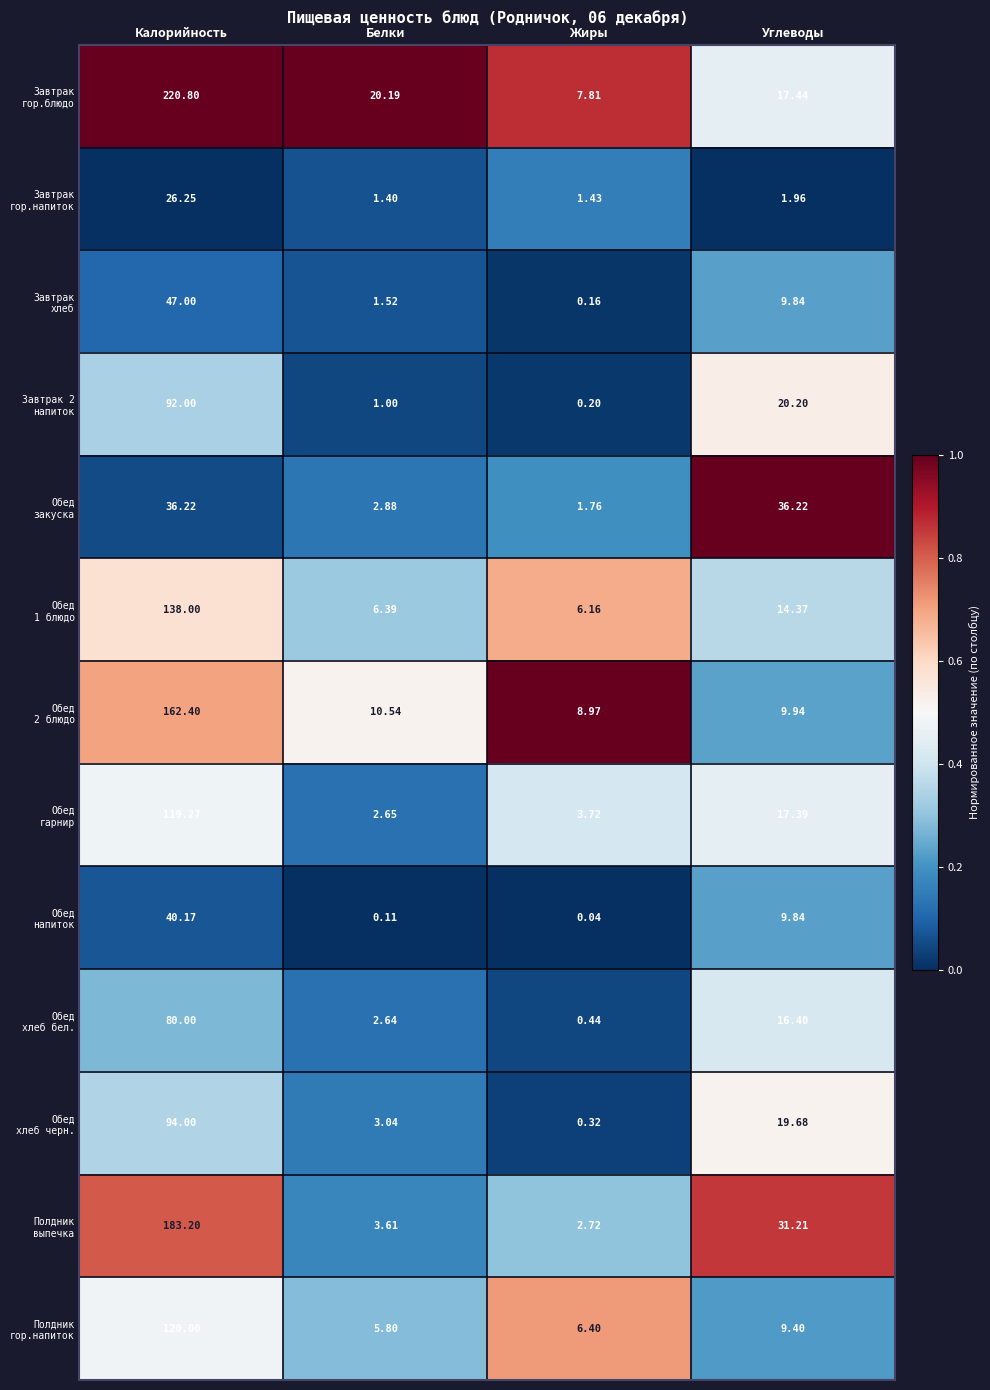

At which category does the chart reach its peak across all series?

Калорийность